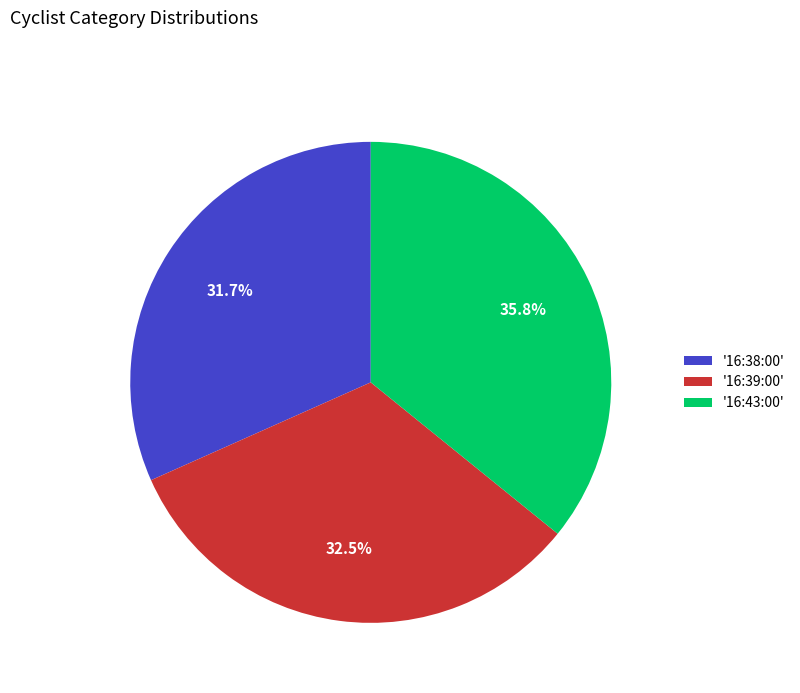

What portion of the pie excludes '16:43:00'?

64.2%